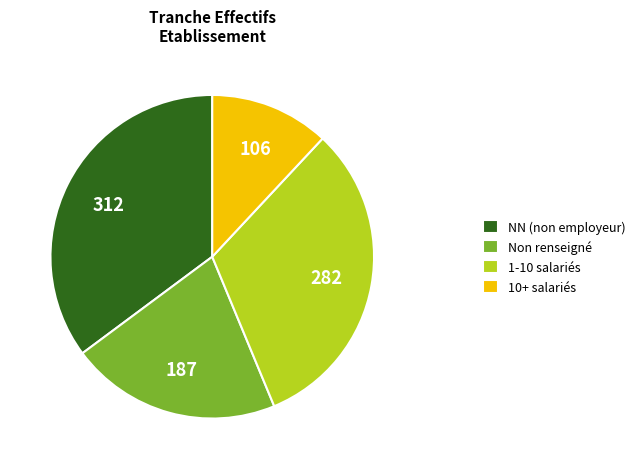

Does 1-10 salariés represent more than half of the total?

No